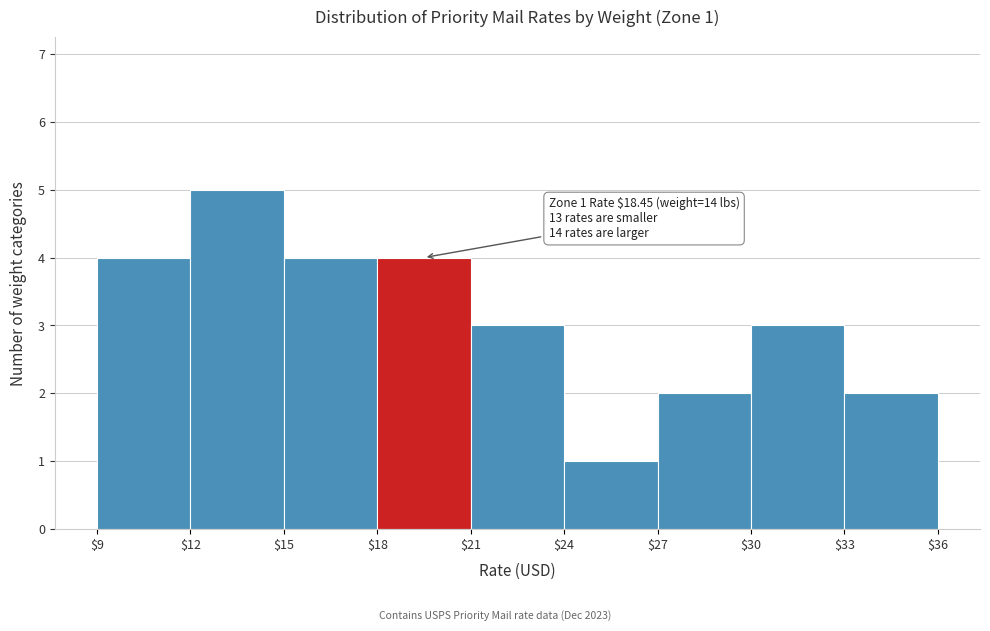

Over which range of the x-axis is the bar tallest?

$12 to $15